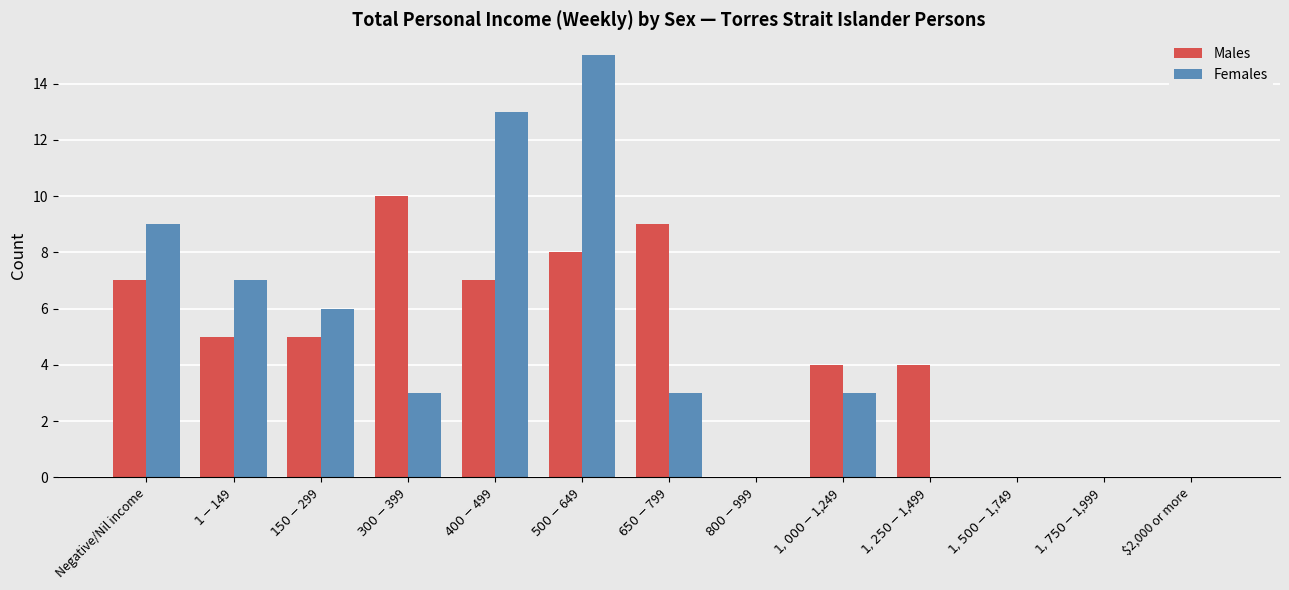

Reading left to right, list all the values displayed in this chart.

Males: 7	5	5	10	7	8	9	0	4	4	0	0	0
Females: 9	7	6	3	13	15	3	0	3	0	0	0	0